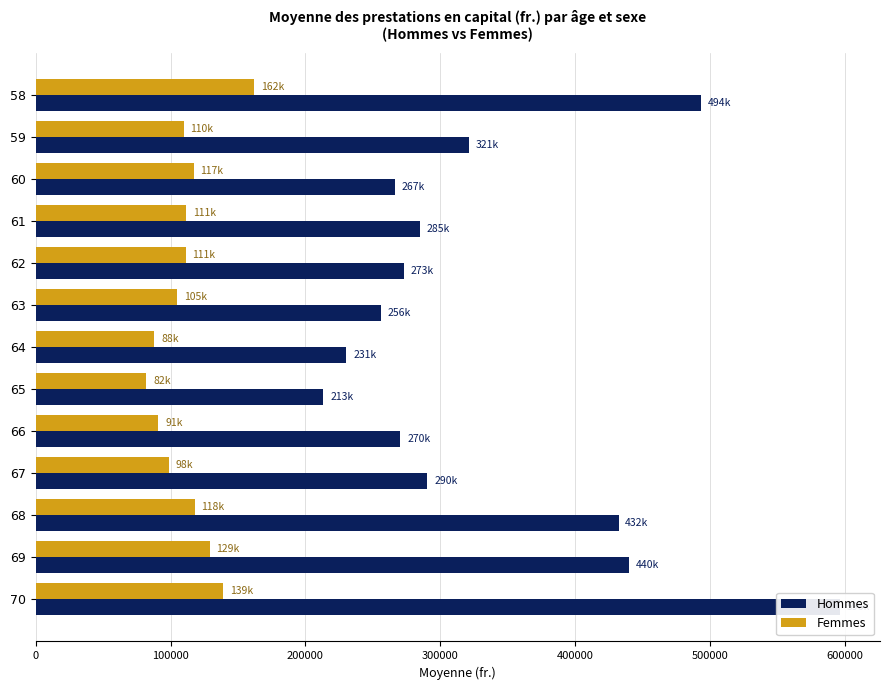

Count the number of data series in this chart.

2